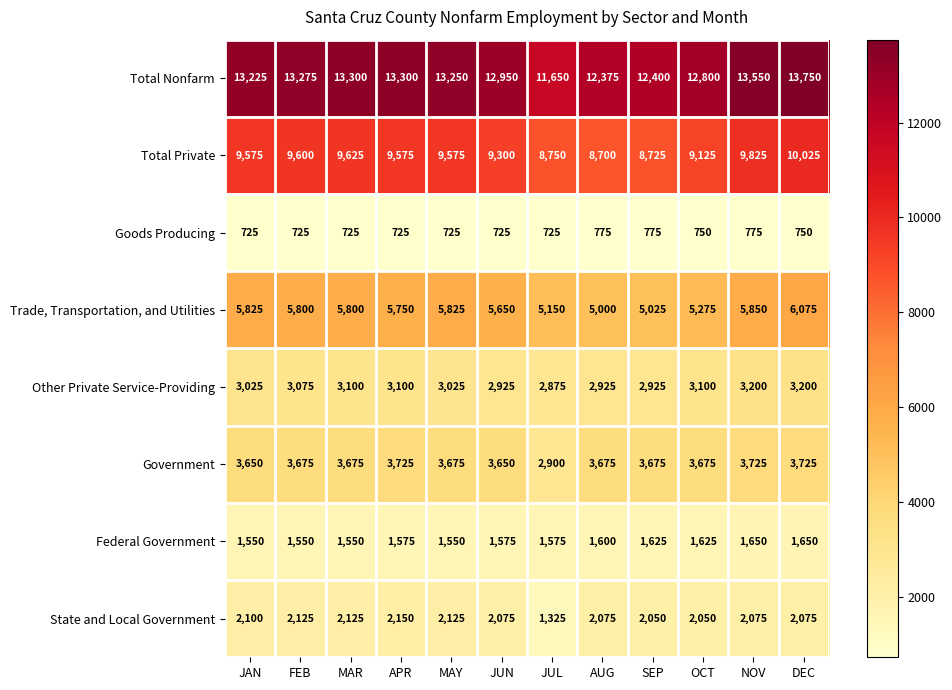

What is the spread (max minus min) of values at SEP?

11625